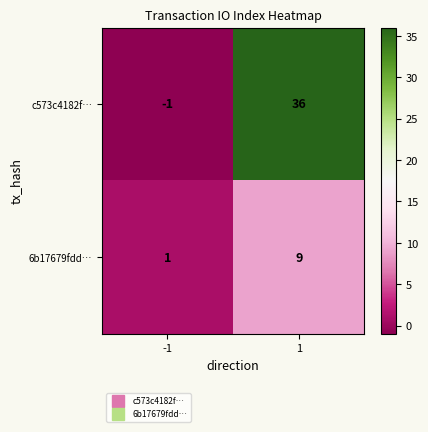

What is the maximum value for 6b17679fdd…?

9